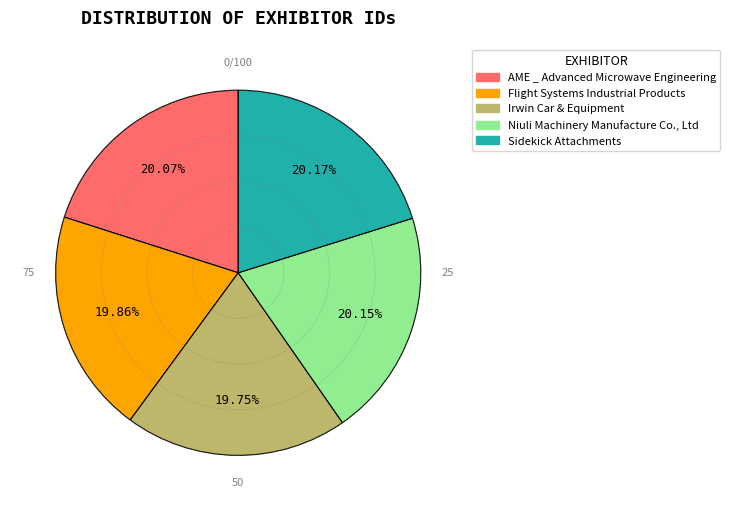

To the nearest percent, what portion does Sidekick Attachments represent?

20%